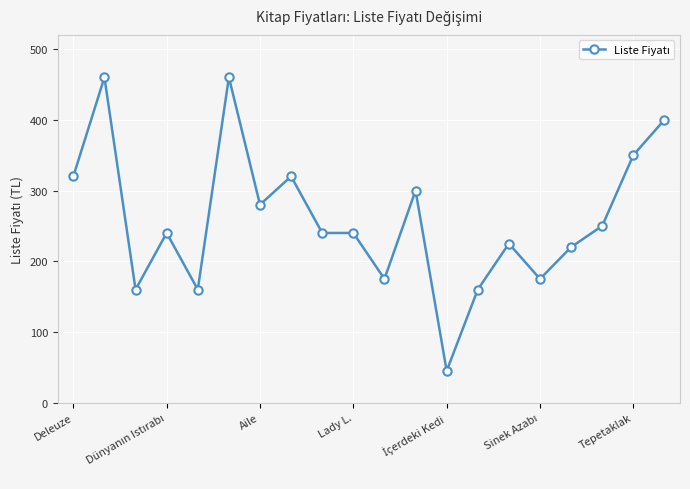

Reading left to right, transcribe all the data shown in this chart.

320	460	160	240	160	460	280	320	240	240	175	300	45	160	225	175	220	250	350	400